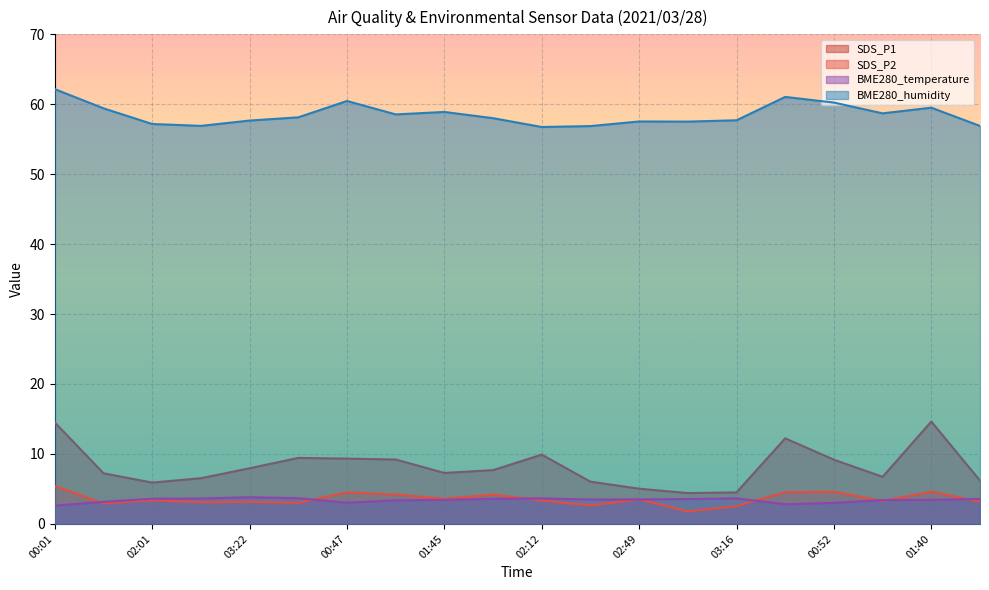

Count the number of categories in the chart.

20